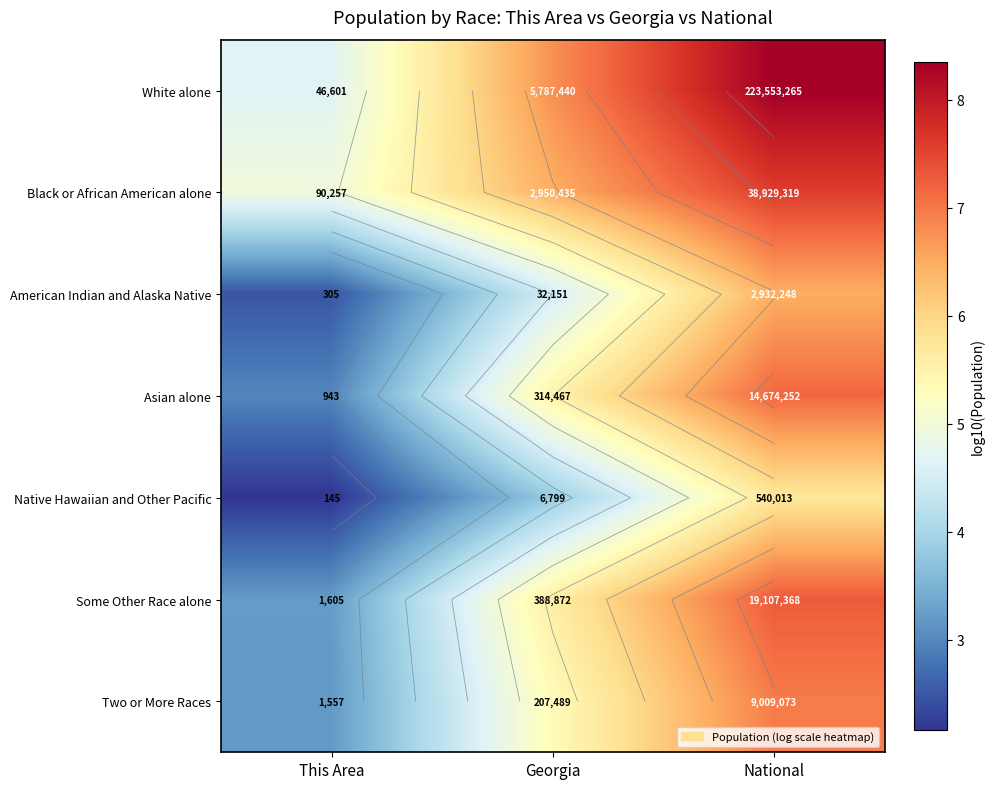

At how many categories does at least one series exceed 8?

1